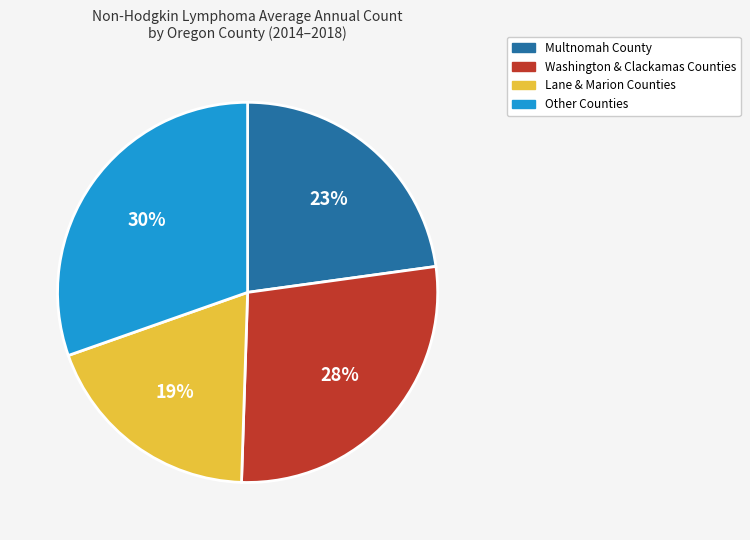

Combined, do Multnomah County and Lane & Marion Counties account for over 50%?

No